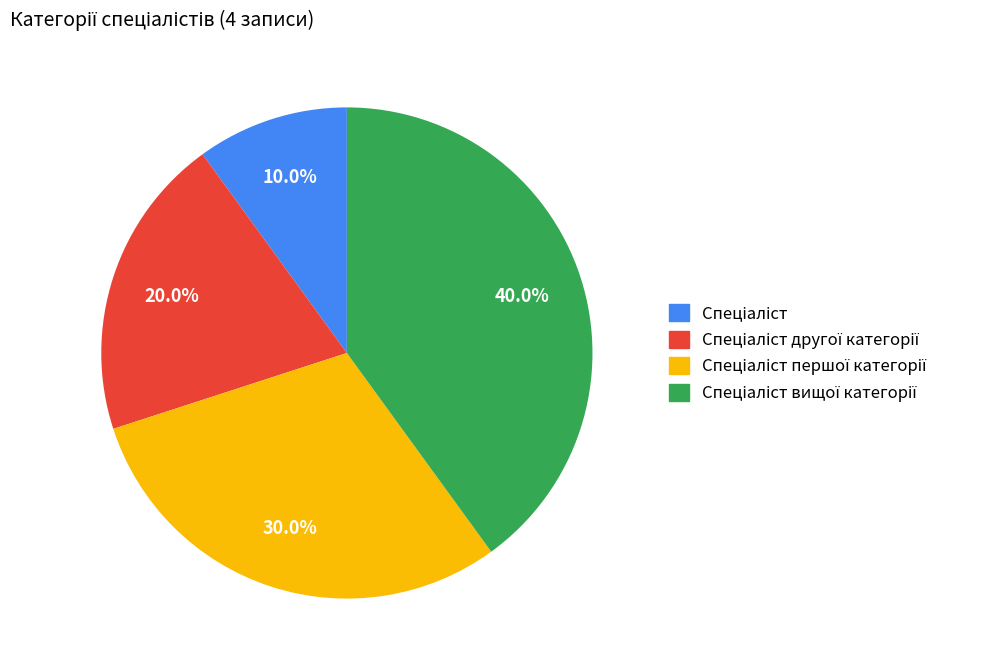

Count the number of slices in the pie.

4